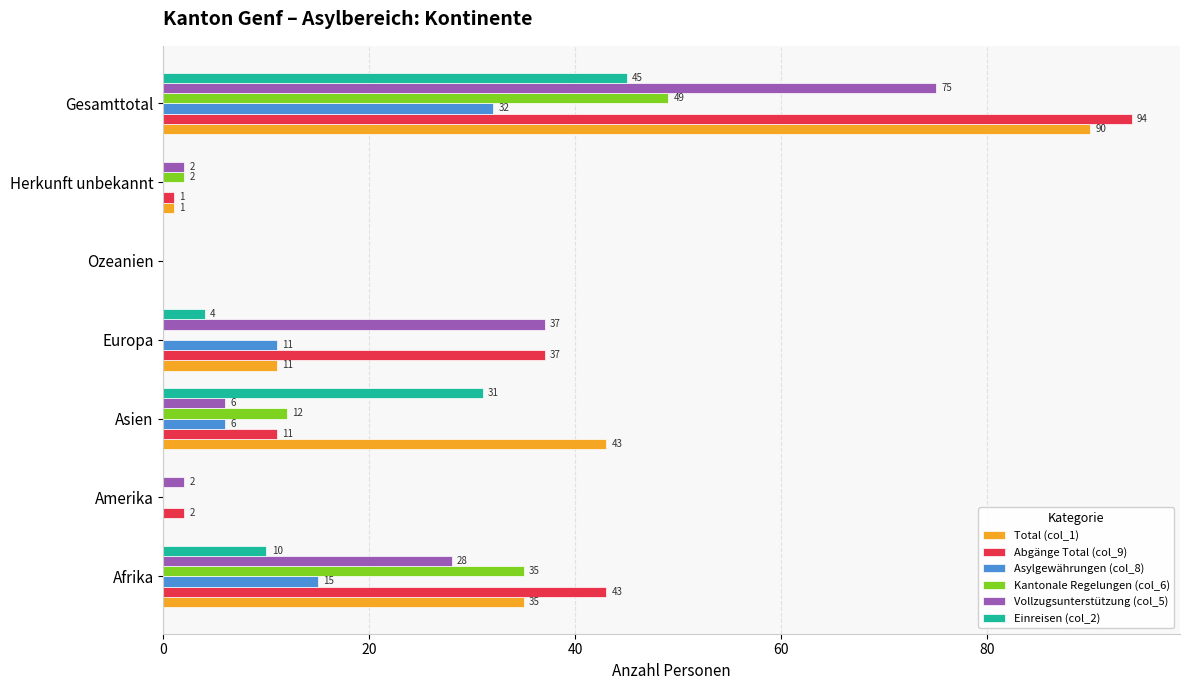

Between Afrika and Gesamttotal, which series saw the biggest shift?

Total (col_1)